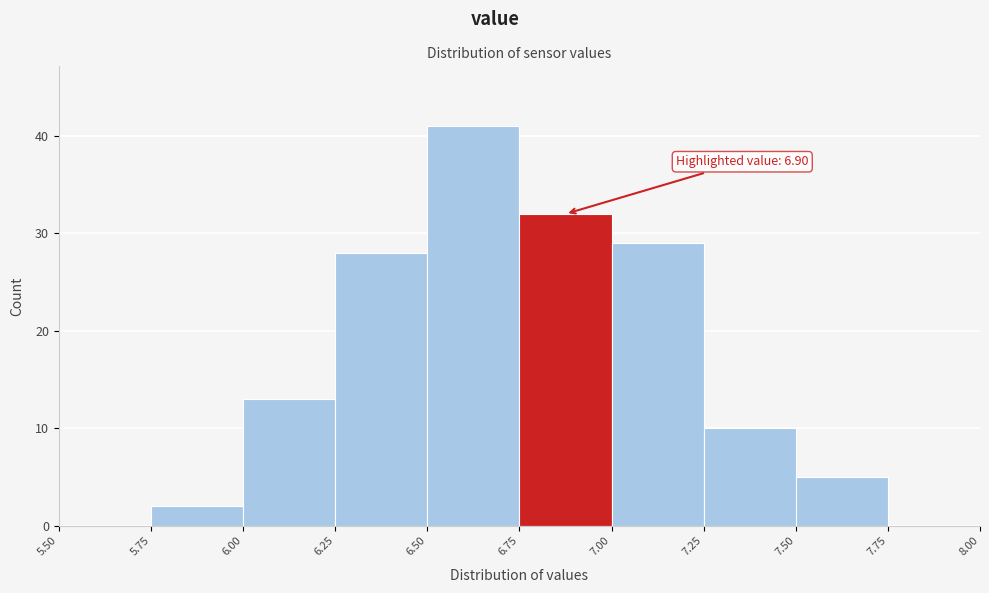

Which range on the x-axis has the tallest bar?

6.50 to 6.75